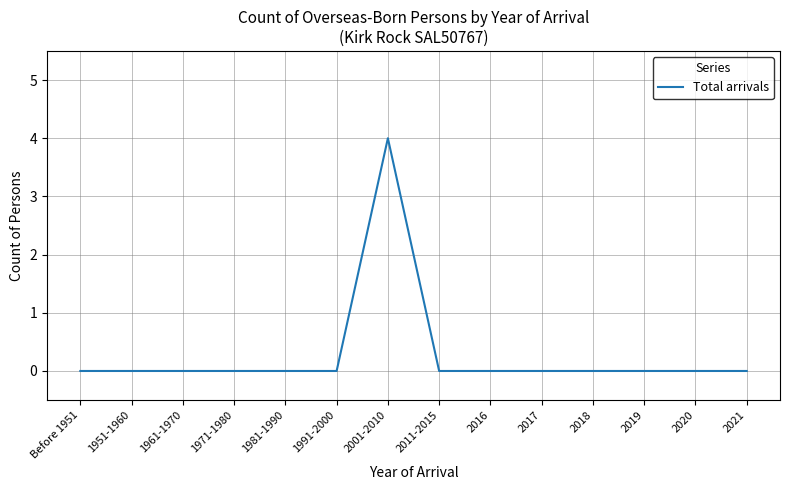

Reading left to right, extract all data points from this chart.

Before 1951=0	1951-1960=0	1961-1970=0	1971-1980=0	1981-1990=0	1991-2000=0	2001-2010=4	2011-2015=0	2016=0	2017=0	2018=0	2019=0	2020=0	2021=0